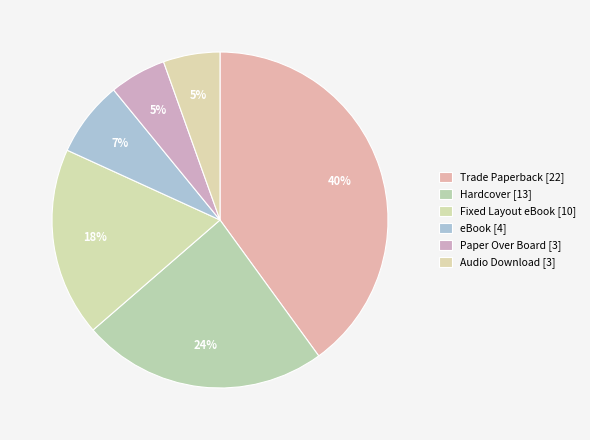

The eBook slice represents 1% of the pie. True or false?

False